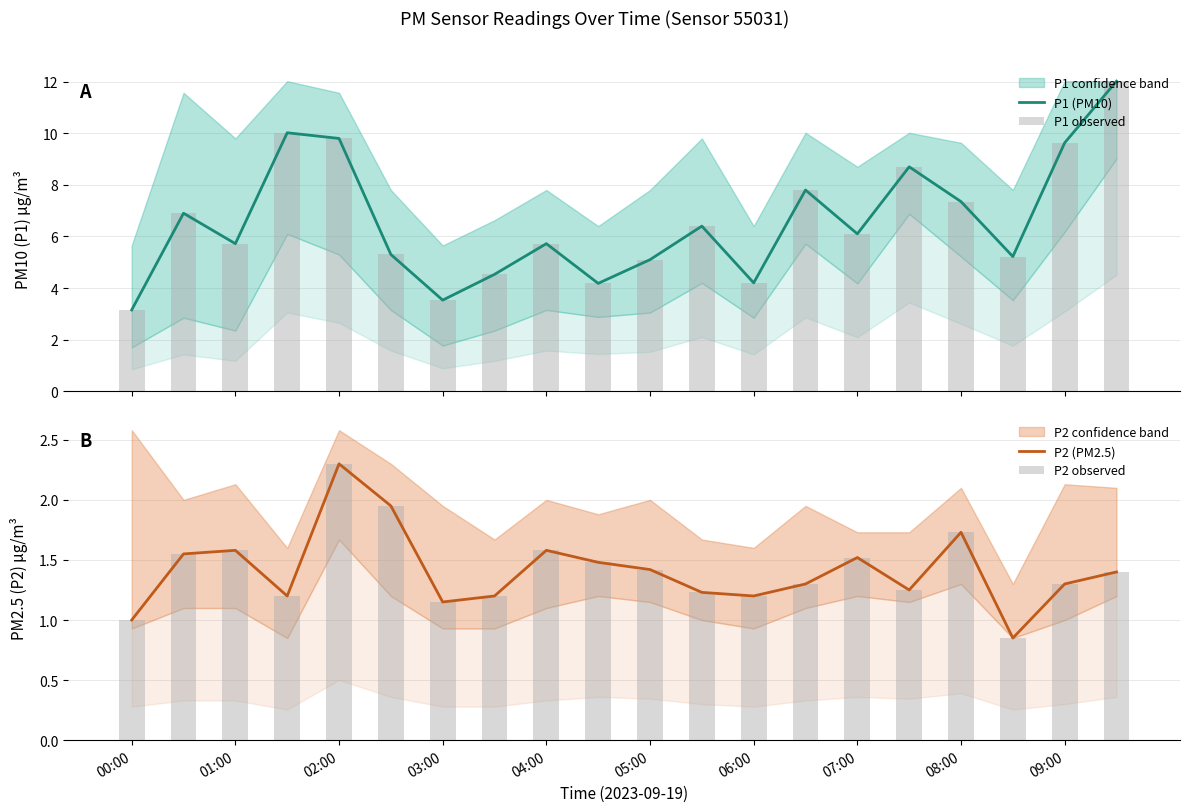

How many data points in P1 observed are above 6?

10